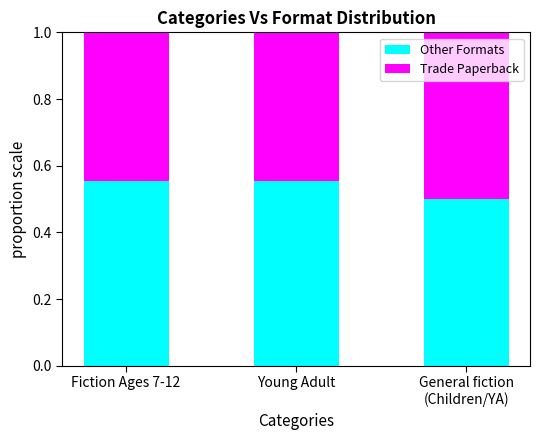

What is the average value of the Other Formats series?

0.5